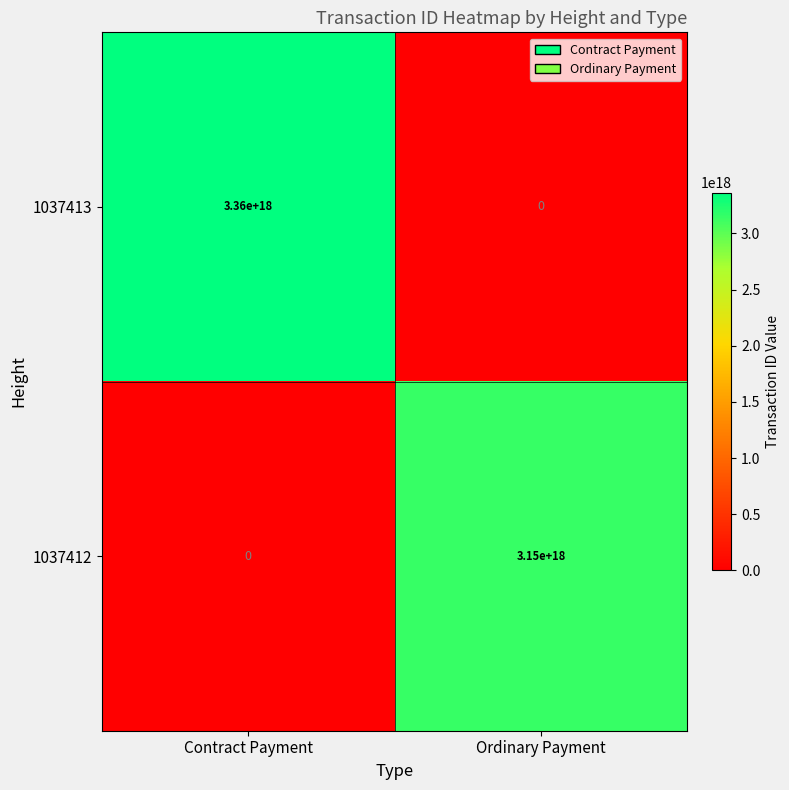

How many distinct data groups are displayed?

2